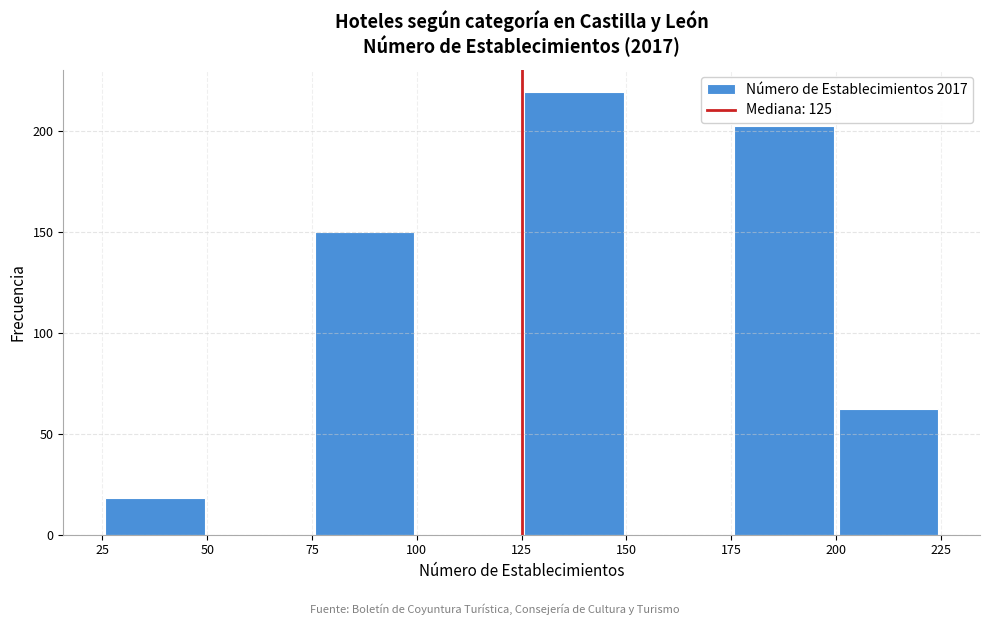

Reading left to right, list every bar in this chart as the range it spans on the x-axis followed by its height. The values are not printed on the chart, so give them approximately, as read against the axis.

25 to 50: 20
50 to 75: 0
75 to 100: 150
100 to 125: 0
125 to 150: 220
150 to 175: 0
175 to 200: 200
200 to 225: 60